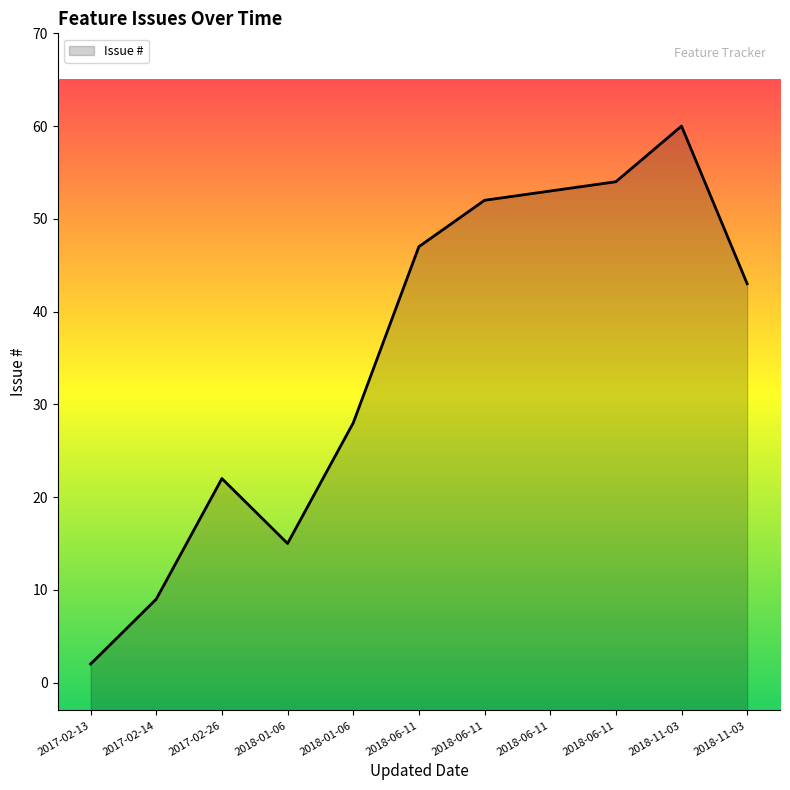

What is the value of the 6th point from the left?

47